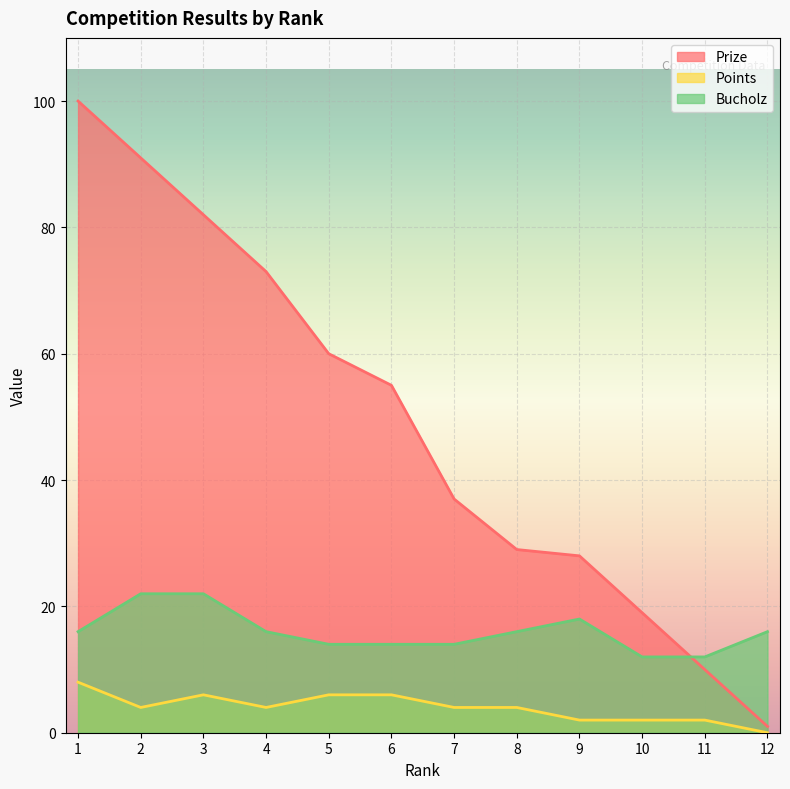

Rank the series by their average value, from highest to lowest.

Prize, Bucholz, Points